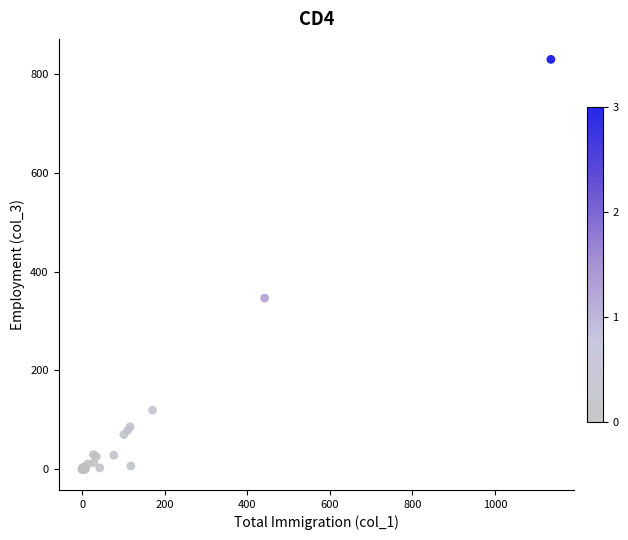

What Y value in the scatter plot is closest to 414?

346.6